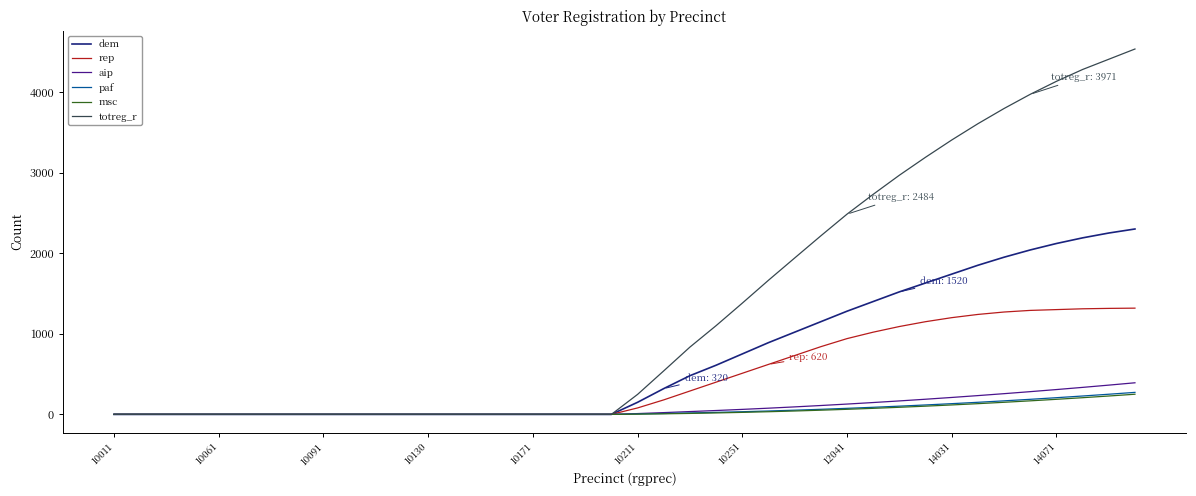

What is the maximum value for dem?

2300